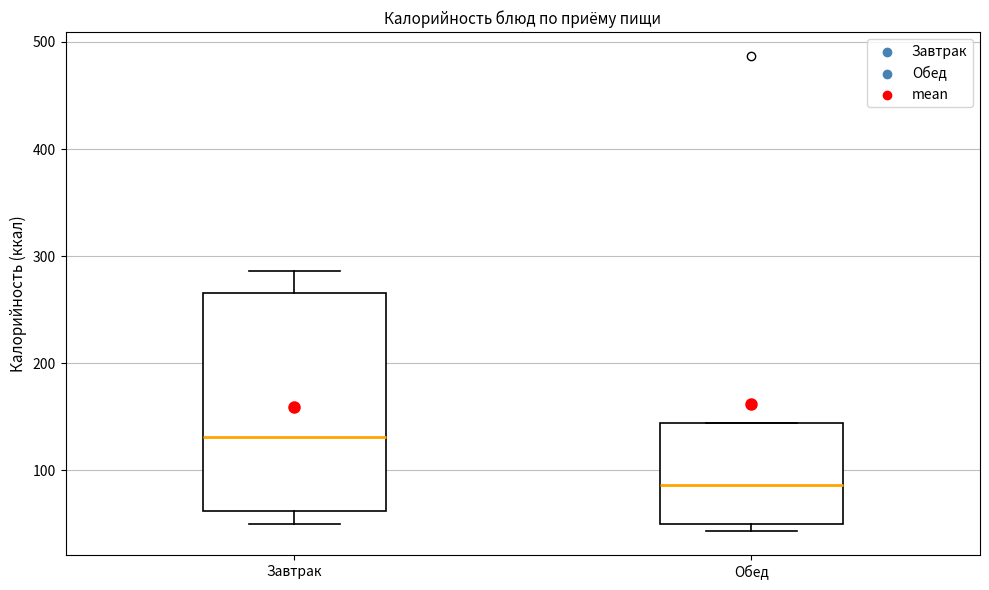

Which box's median line is the lowest?

Обед